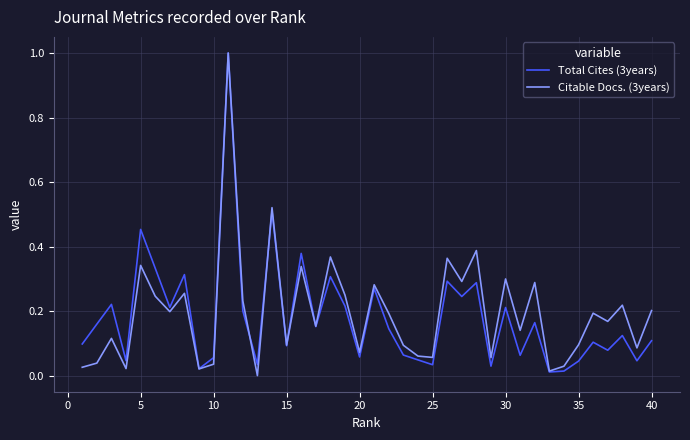

In Total Cites (3years), how many points are lower than both neighbors (excluding endpoints)?

14